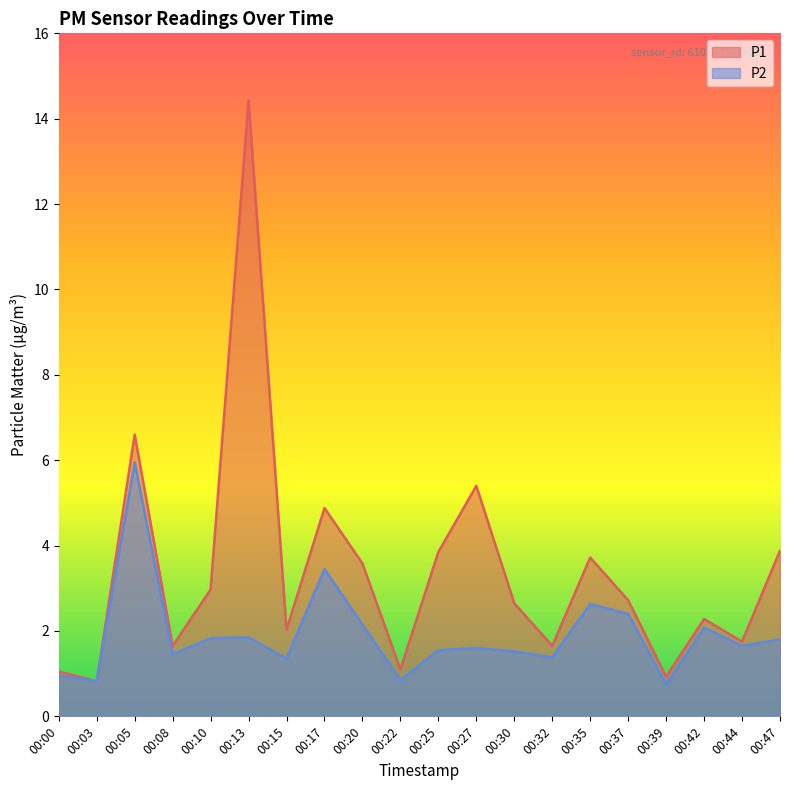

Count the number of data series in this chart.

2